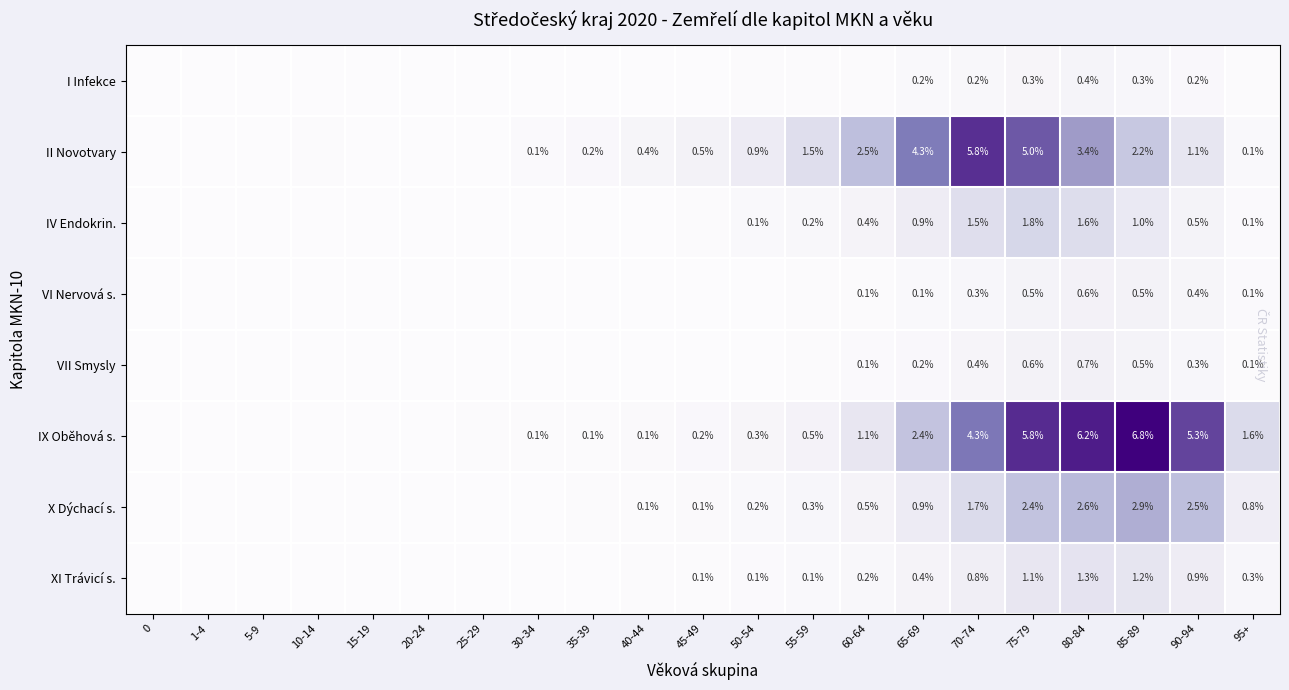

Rank the series by their maximum value, from highest to lowest.

IX Oběhová s., II Novotvary, X Dýchací s., IV Endokrin., XI Trávicí s., VII Smysly, VI Nervová s., I Infekce